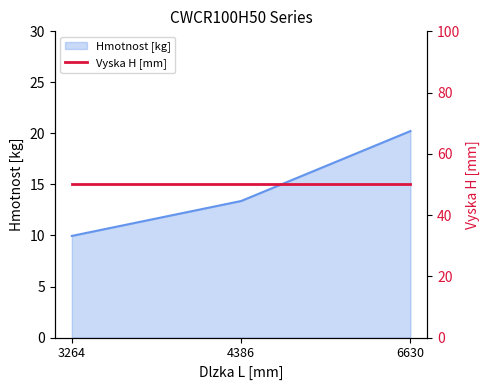

At which category does the chart reach its minimum across all series?

3264